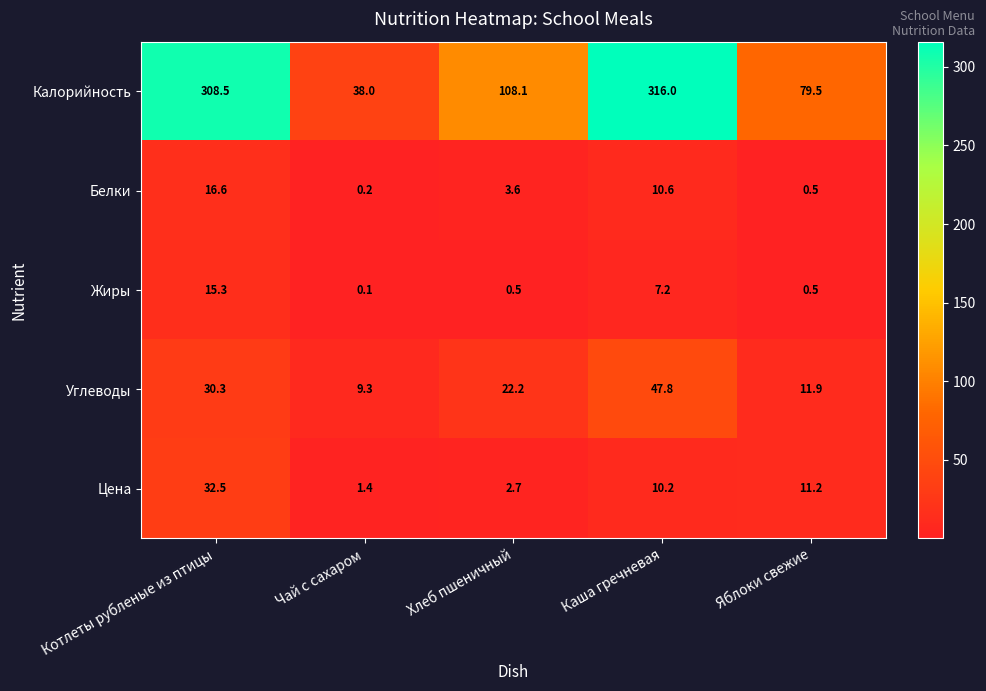

Reading left to right, list all the values displayed in this chart.

Калорийность: Котлеты рубленые из птицы=308.5	Чай с сахаром=38.0	Хлеб пшеничный=108.1	Каша гречневая=316.0	Яблоки свежие=79.5
Белки: Котлеты рубленые из птицы=16.6	Чай с сахаром=0.2	Хлеб пшеничный=3.6	Каша гречневая=10.6	Яблоки свежие=0.5
Жиры: Котлеты рубленые из птицы=15.3	Чай с сахаром=0.1	Хлеб пшеничный=0.5	Каша гречневая=7.2	Яблоки свежие=0.5
Углеводы: Котлеты рубленые из птицы=30.3	Чай с сахаром=9.3	Хлеб пшеничный=22.2	Каша гречневая=47.8	Яблоки свежие=11.9
Цена: Котлеты рубленые из птицы=32.5	Чай с сахаром=1.4	Хлеб пшеничный=2.7	Каша гречневая=10.2	Яблоки свежие=11.2